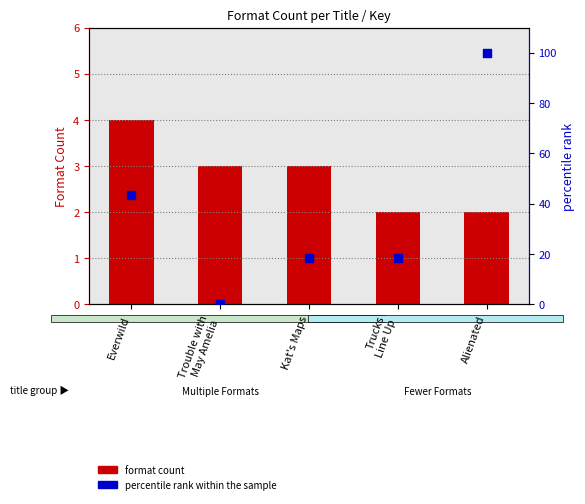

Which series contains the highest Y value?

percentile rank within the sample